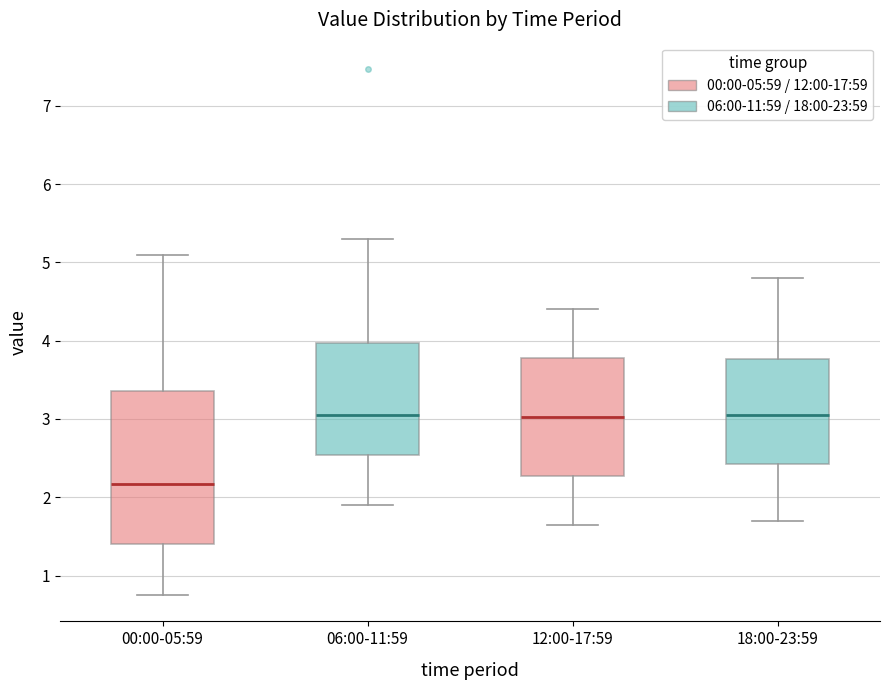

Which box is the tallest, from its lower edge to its upper edge?

00:00-05:59